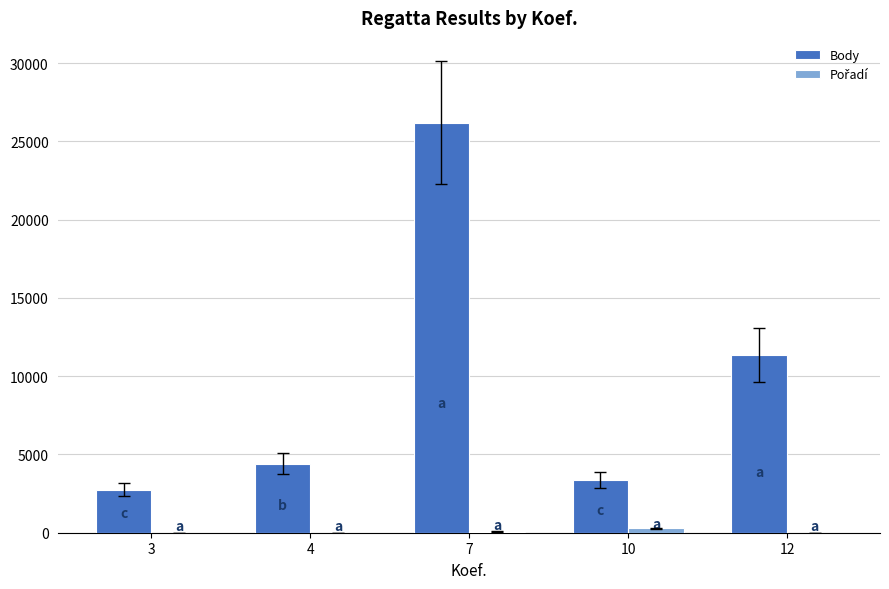

Which series has the largest total across all categories?

Body